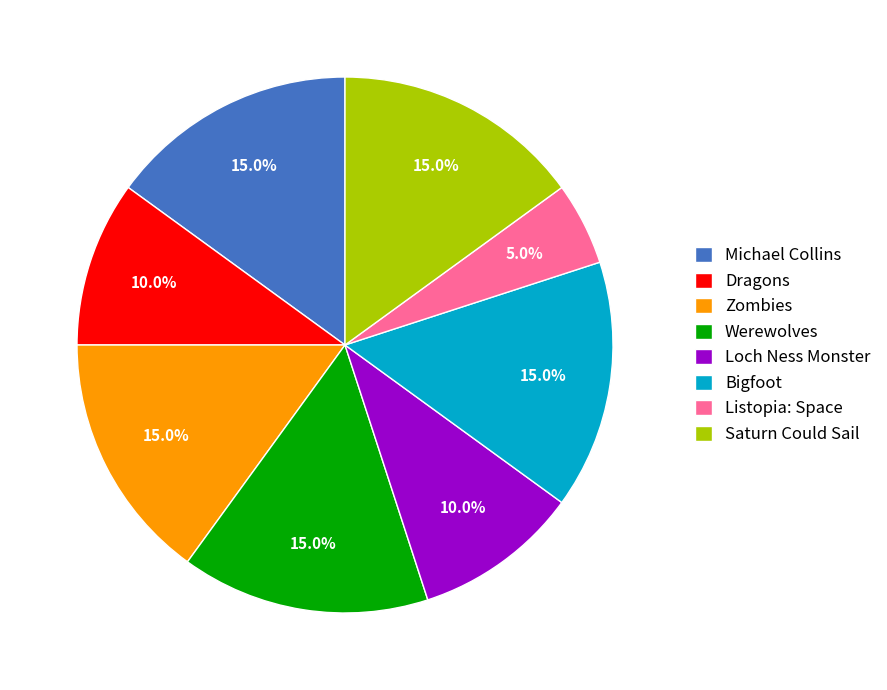

What is the ratio of the value at Werewolves to the value at Michael Collins?

1.0